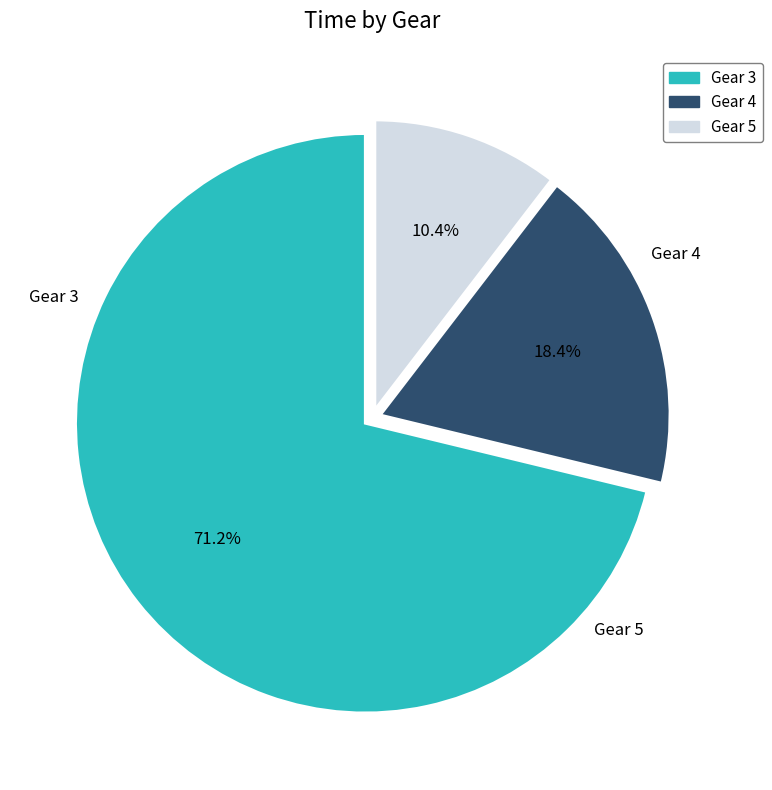

Between Gear 4 and Gear 3, which is larger?

Gear 3